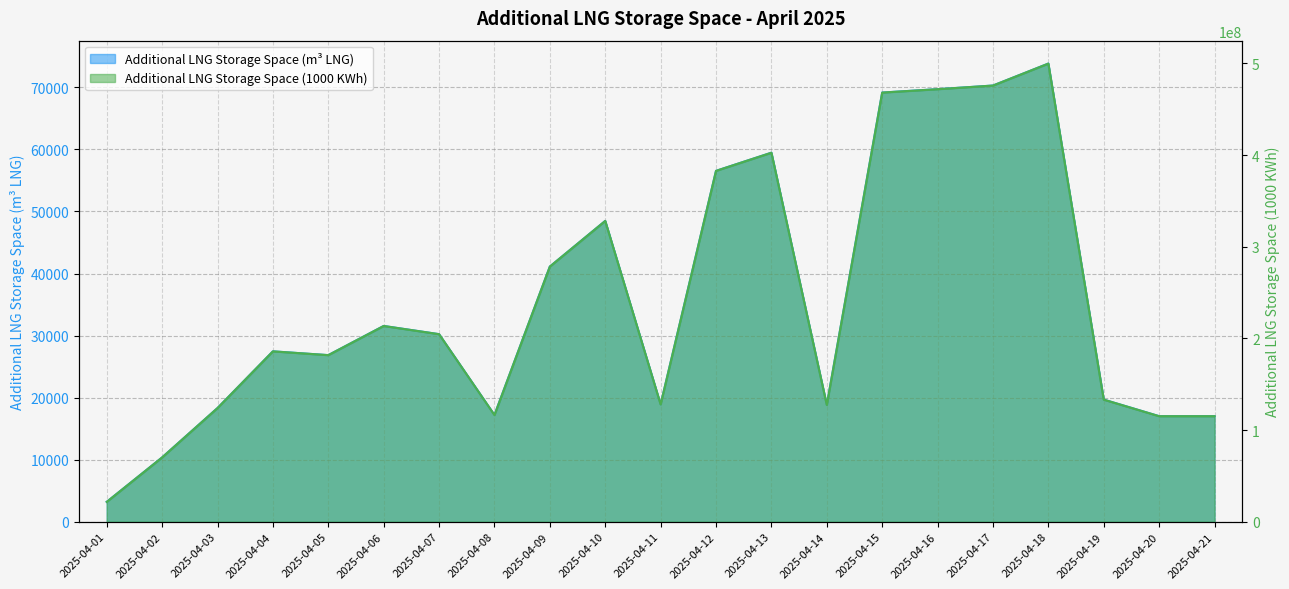

True or false: Additional LNG Storage Space (m3 LNG) has more than 0 points higher than both neighbors.

True